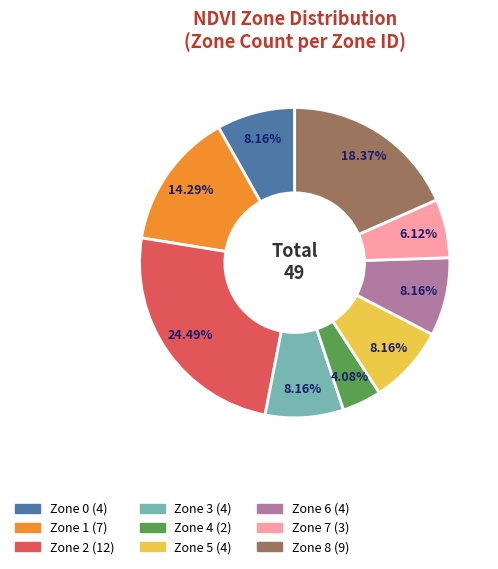

Which slice is the smallest?

Zone 4